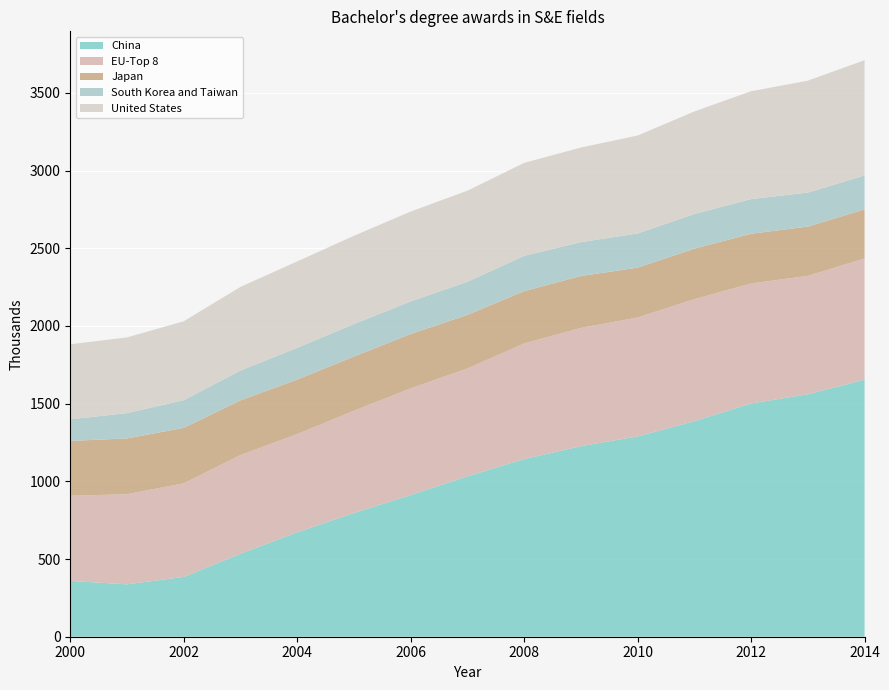

Reading left to right, what are all the values shown in this chart?

China: 359	337	385	534	672	796	912	1032	1143	1226	1289	1387	1501	1560	1654
EU-Top 8: 548	580	602	635	632	658	686	694	744	761	765	785	772	762	780
Japan: 353	359	357	352	351	349	350	345	337	334	321	325	320	317	316
South Korea and Taiwan: 139	163	178	192	204	209	210	213	227	218	220	223	223	219	218
United States: 483	487	508	538	556	568	578	586	598	609	630	660	694	720	742